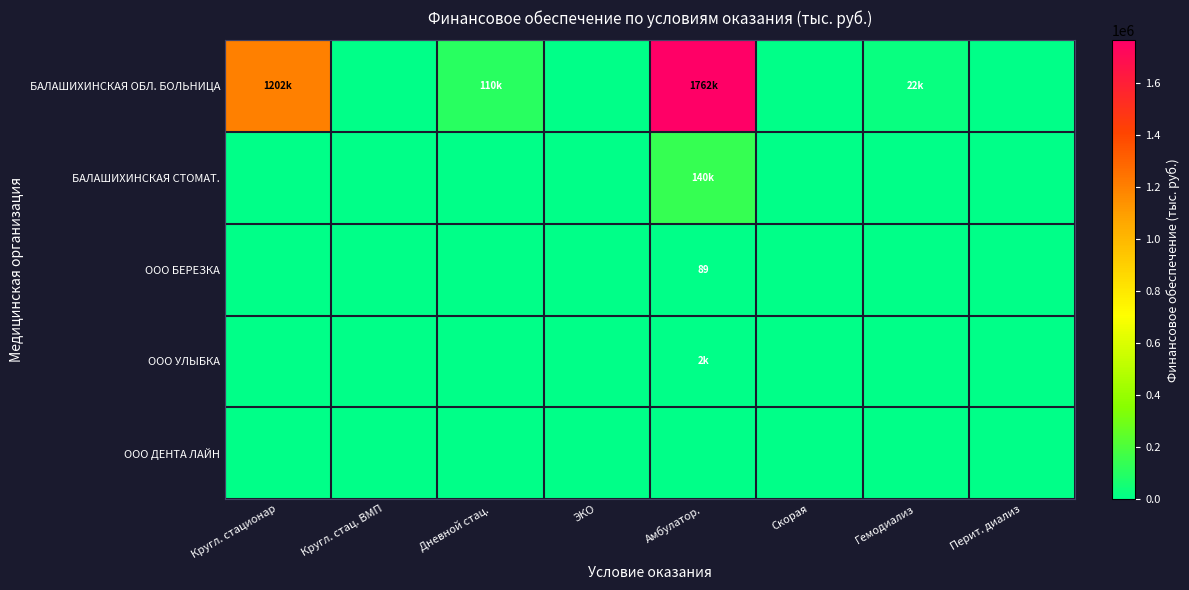

What is the highest value of the ООО БЕРЕЗКА series?

88.9